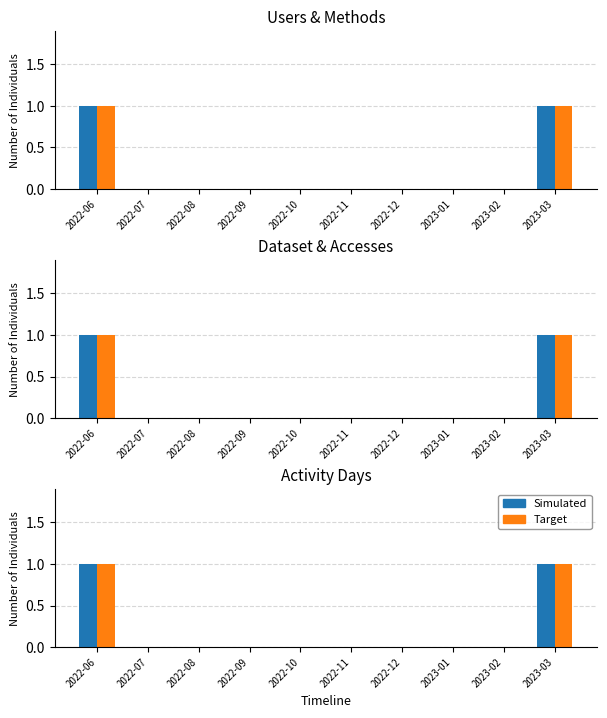

What is the difference between the second highest and second lowest values in the Target series?

1